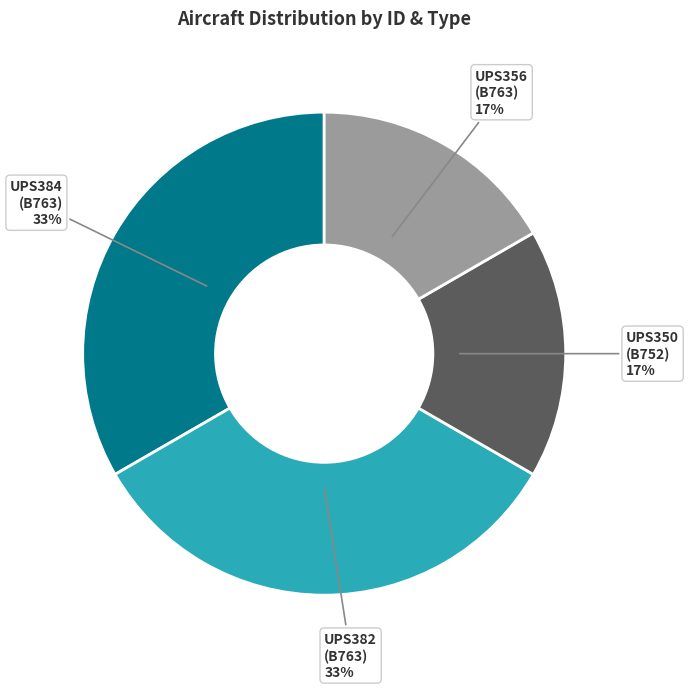

Does any single category account for the majority?

No